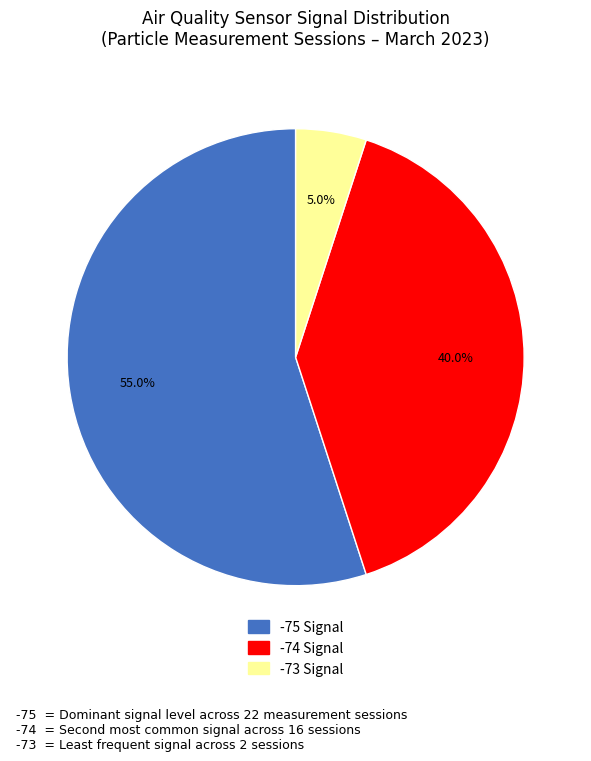

Is there any slice that represents more than half of the pie?

Yes